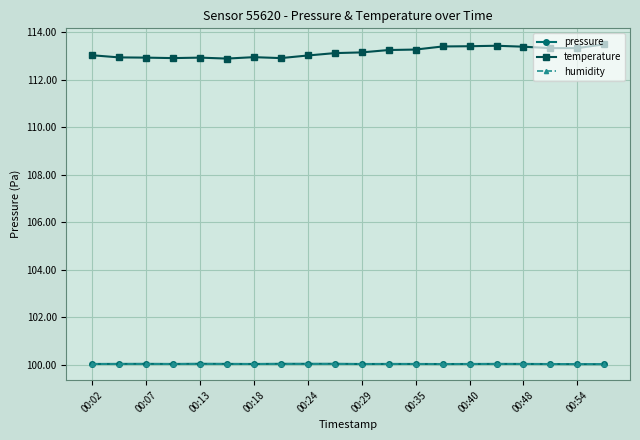

Which series has the widest spread of values?

temperature